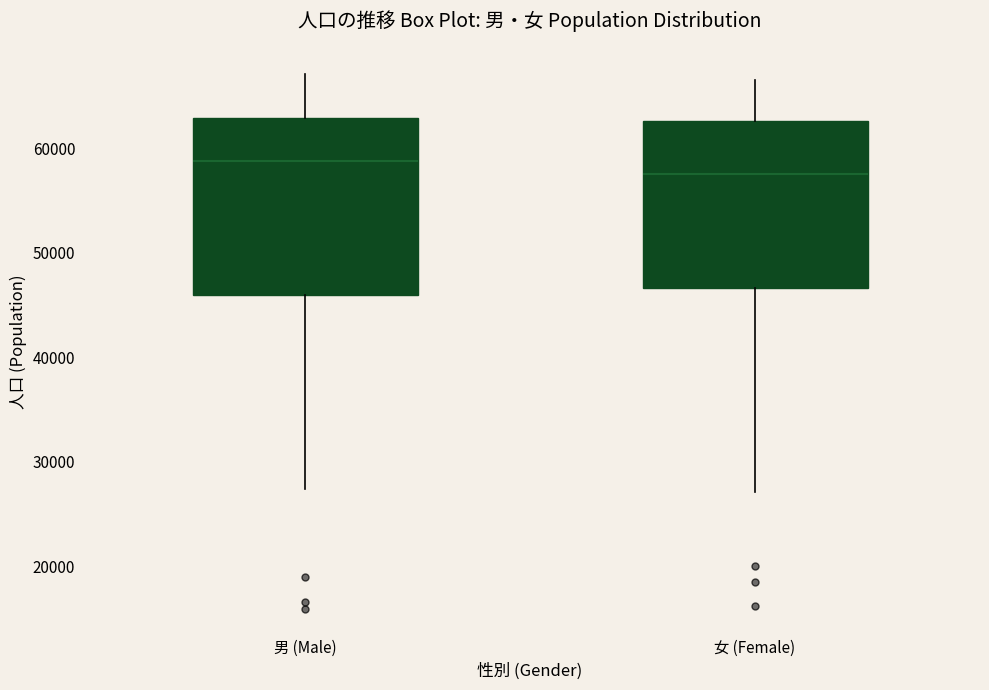

Which box has the highest median line?

男 (Male)